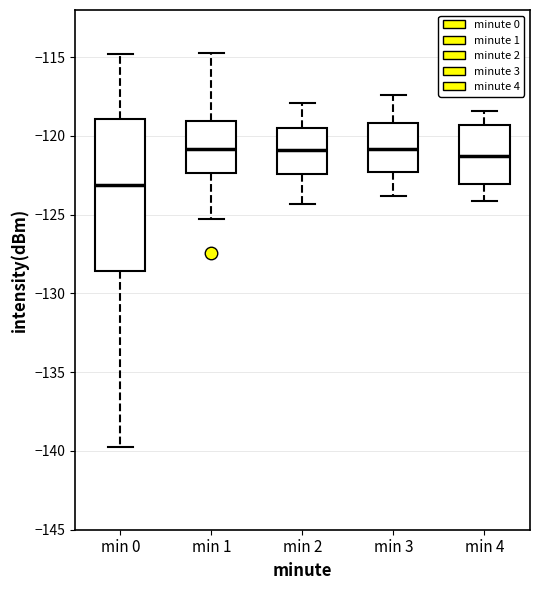

Reading left to right, transcribe this box plot: for each box, give where its median line is, the range the box spans, and where its two whiskers end, as read against the y-axis. The values are not printed on the chart, so give them approximately, as read against the axis.

min 0: median -123.0, box -128.5 to -119.0, whiskers -139.5 to -115.0
min 1: median -121.0, box -122.5 to -119.0, whiskers -125.0 to -114.5
min 2: median -121.0, box -122.5 to -119.5, whiskers -124.5 to -118.0
min 3: median -121.0, box -122.5 to -119.0, whiskers -124.0 to -117.5
min 4: median -121.0, box -123.0 to -119.5, whiskers -124.0 to -118.5